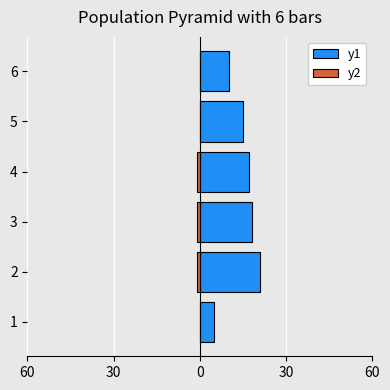

How many groups of bars are there?

6